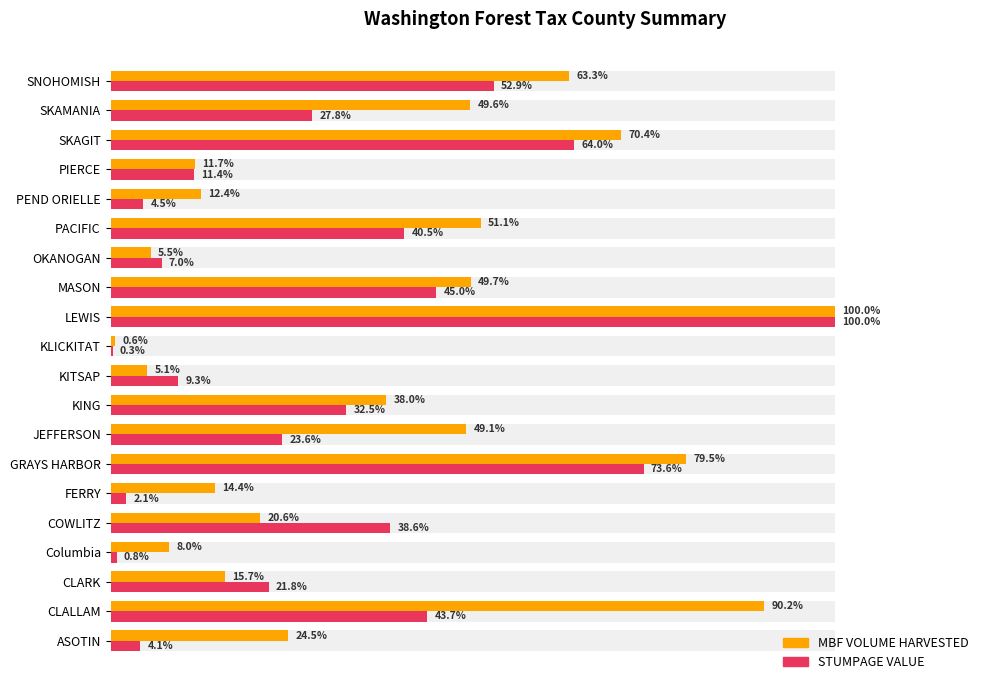

What is the minimum value shown in the chart?

0.3